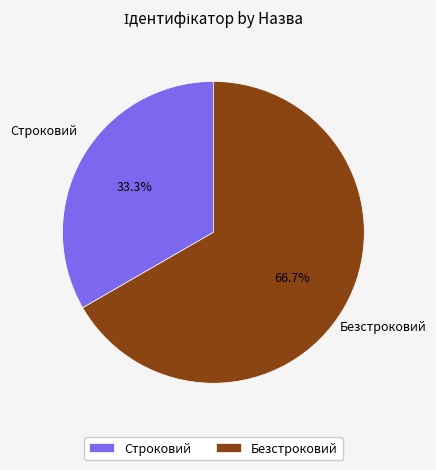

True or false: Строковий accounts for 26% of the total.

False